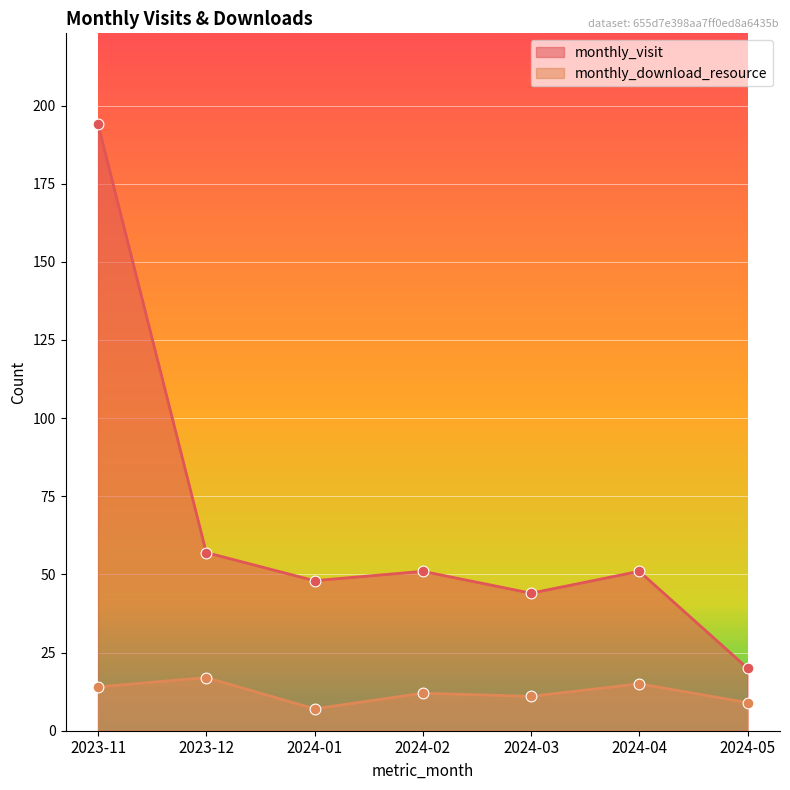

Is the value of monthly_visit at 2024-05 greater than the value of monthly_download_resource at 2024-01?

Yes